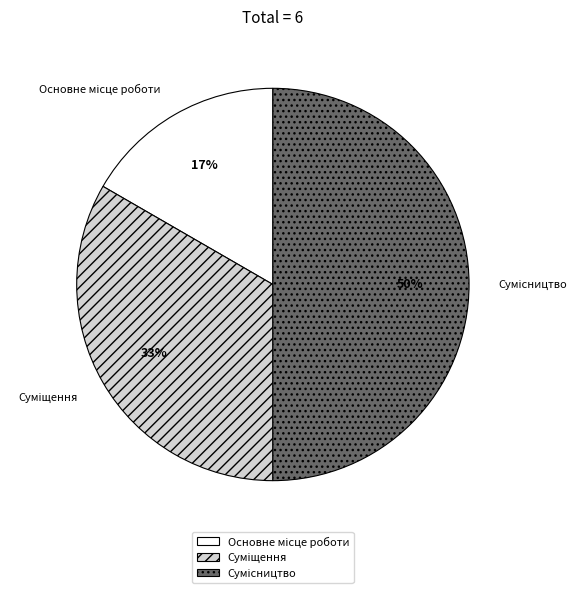

To the nearest percent, what is the average slice percentage?

33%